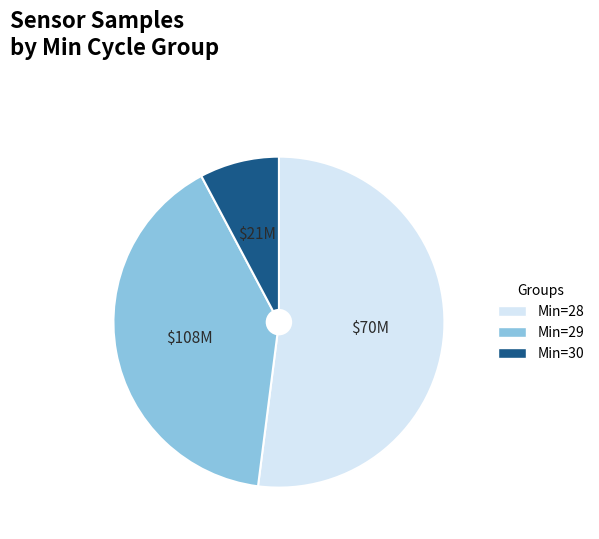

Is there a majority slice in this chart?

Yes